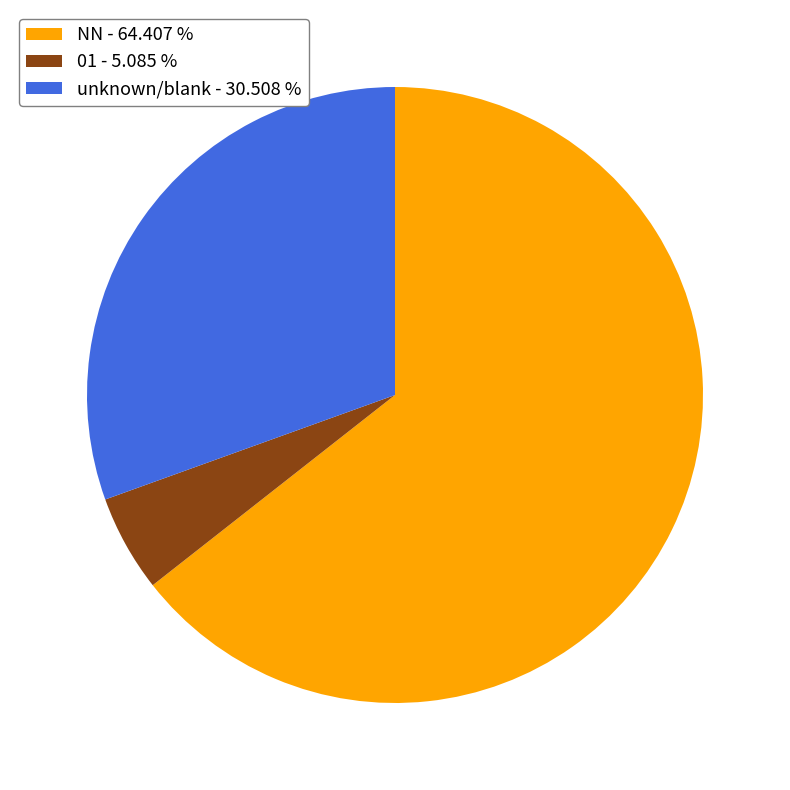

Do 01 - 5.085 % and NN - 64.407 % together represent more than half of the pie?

Yes